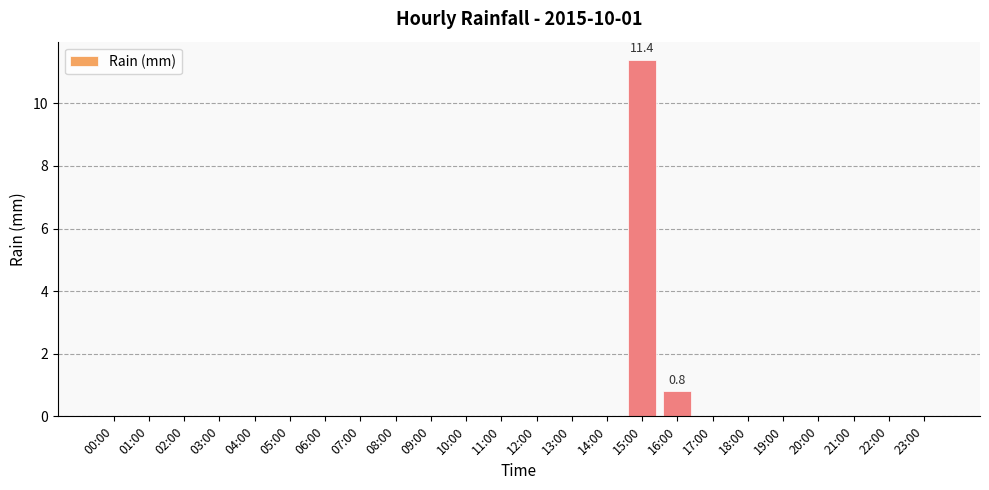

Reading left to right, what are all the values shown in this chart?

0.0	0.0	0.0	0.0	0.0	0.0	0.0	0.0	0.0	0.0	0.0	0.0	0.0	0.0	0.0	11.4	0.8	0.0	0.0	0.0	0.0	0.0	0.0	0.0